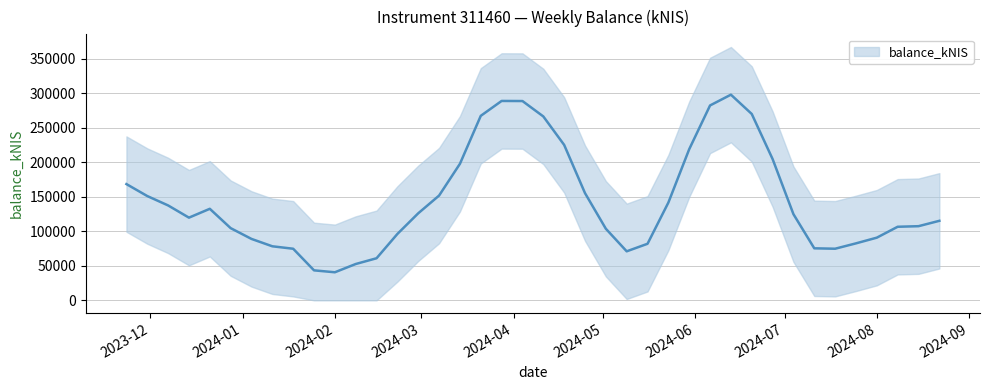

What is the label of the 18th point from the right?

2024-04-25